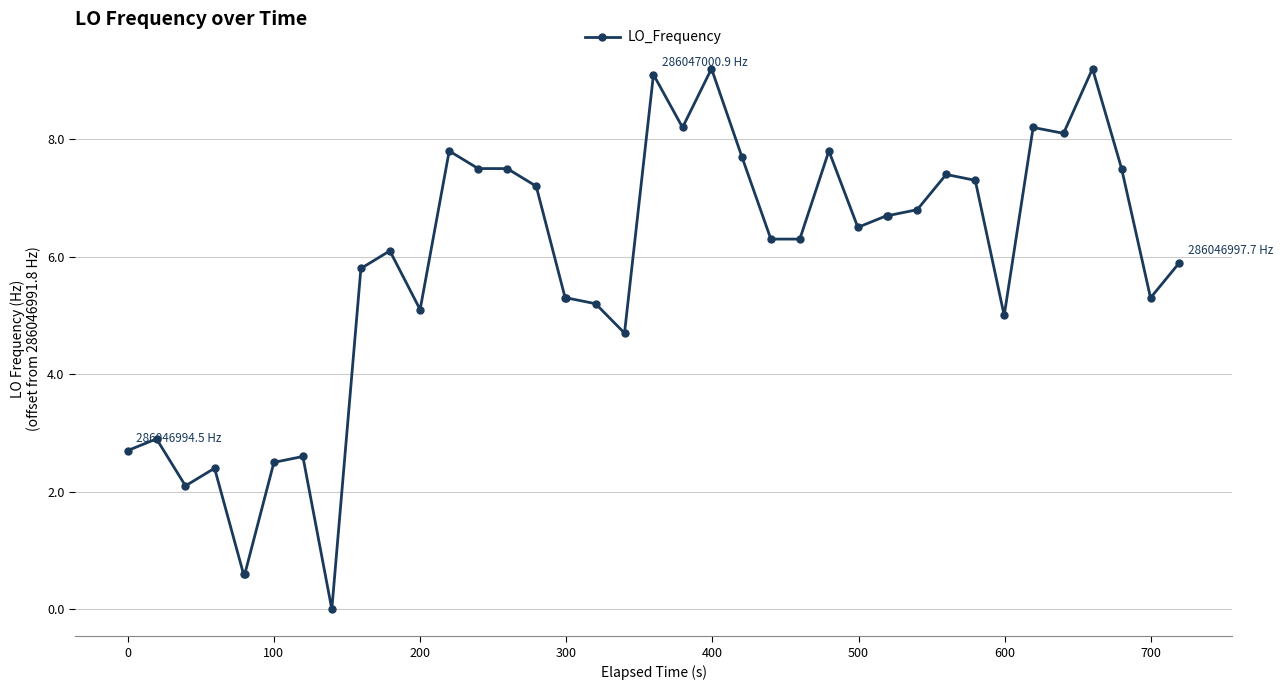

What is the value of the 38th point from the left?

7.5